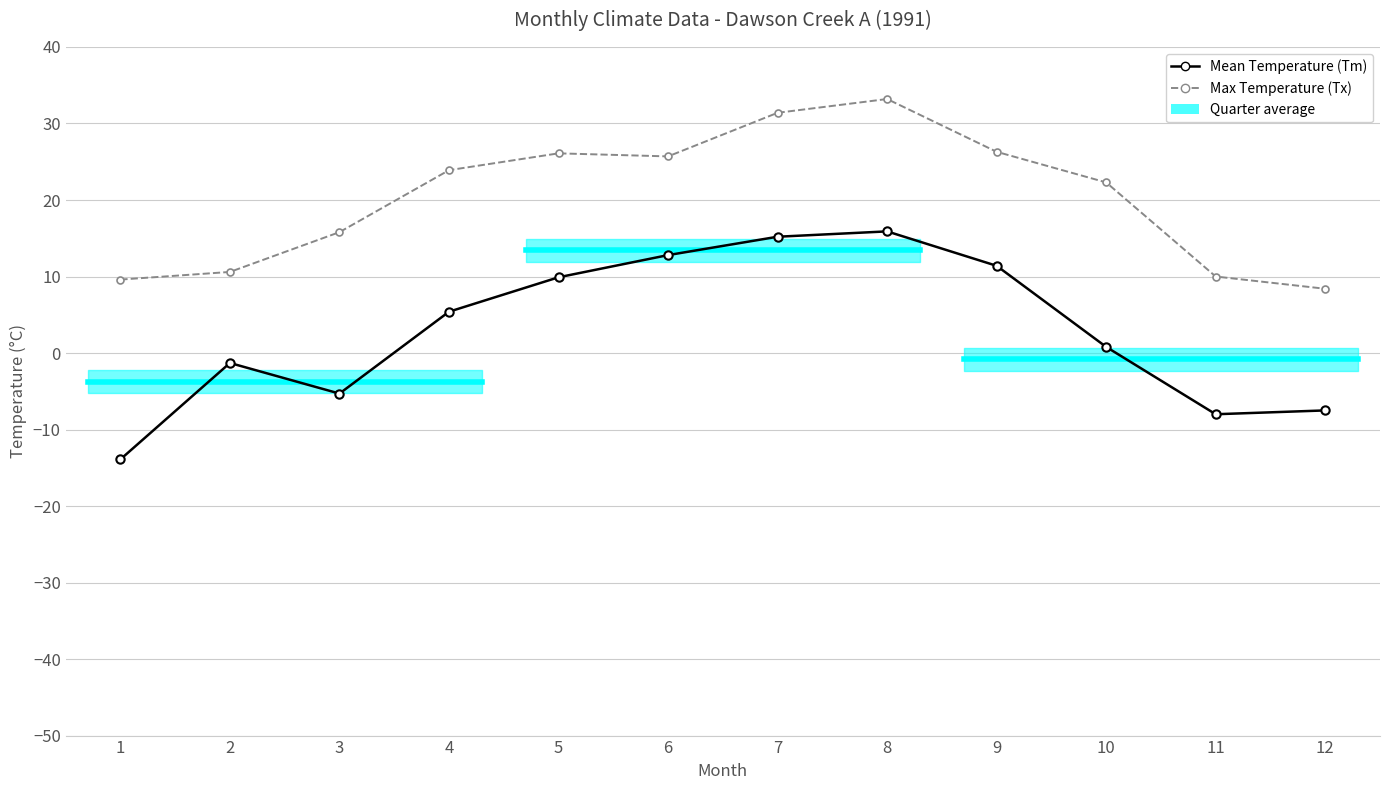

Which has a higher value, 5 or 3?

5